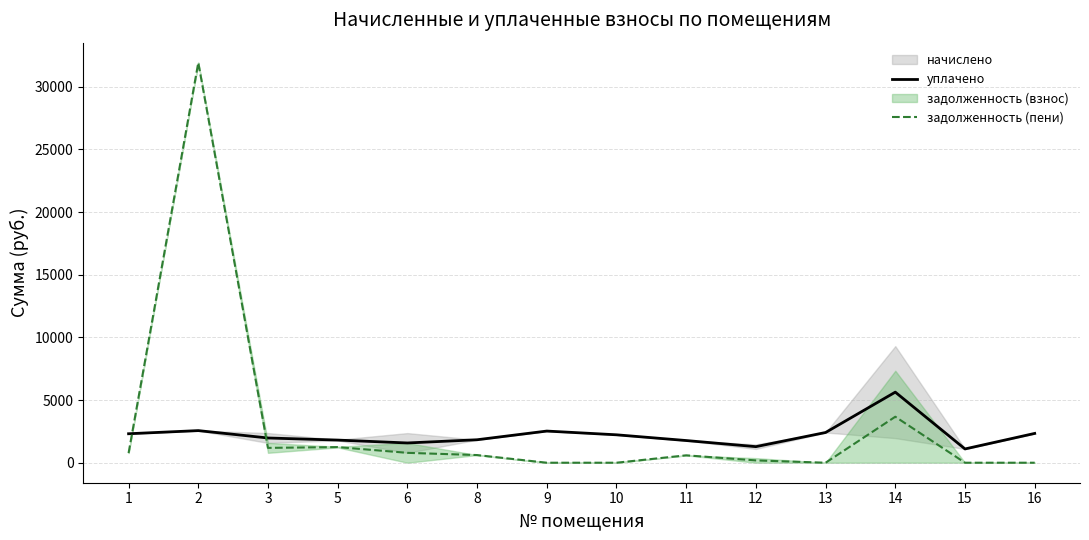

Which series changed the most between 5 and 10?

задолженность (пени)